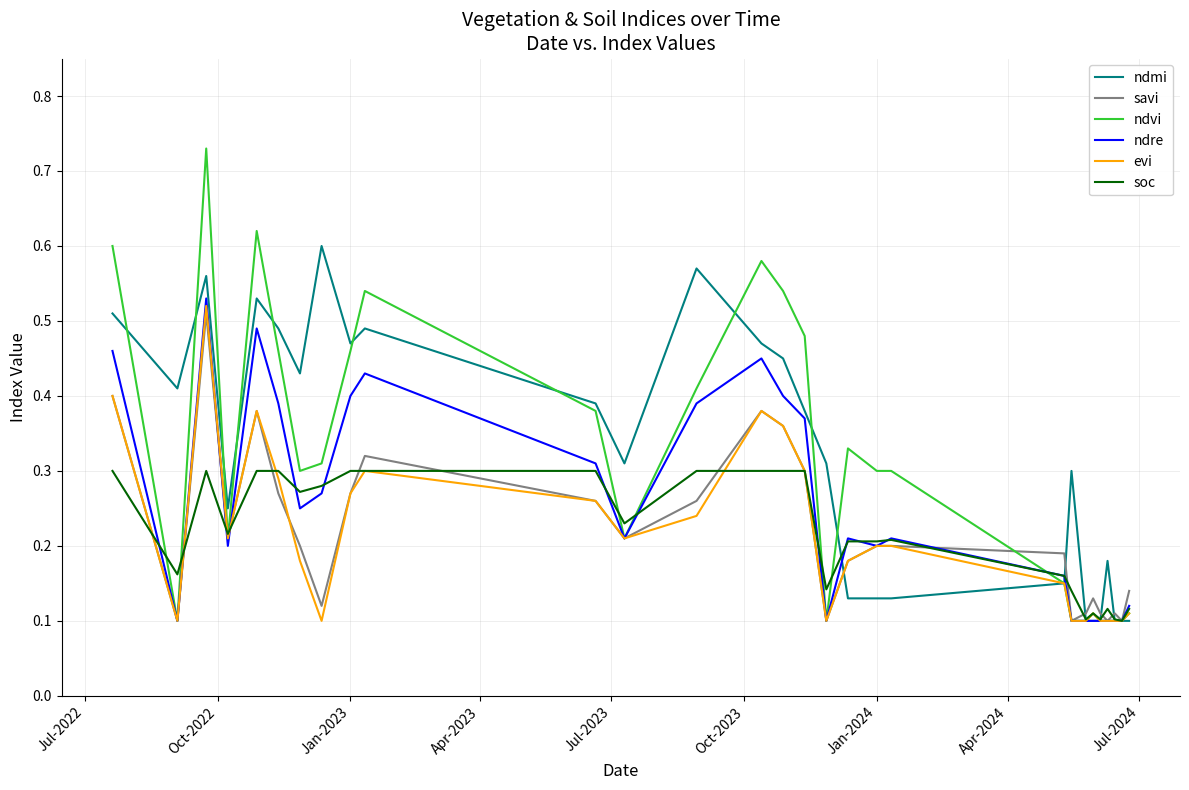

Which series has the largest range (max minus min)?

ndvi